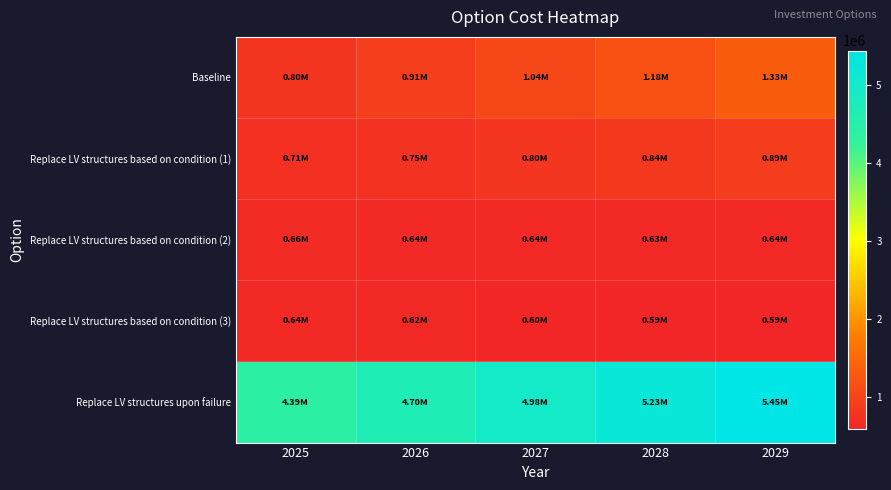

How many data points does each series have?

5